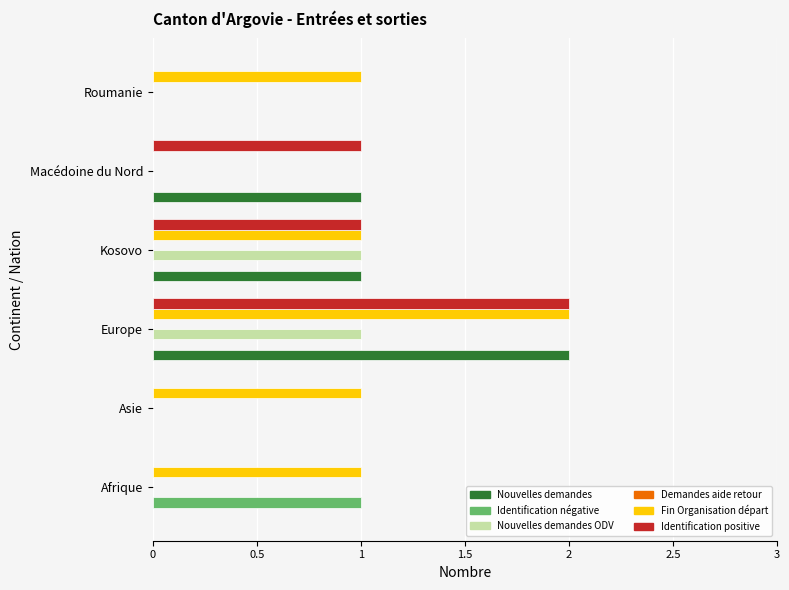

At which category is the sum across all series the highest?

Europe